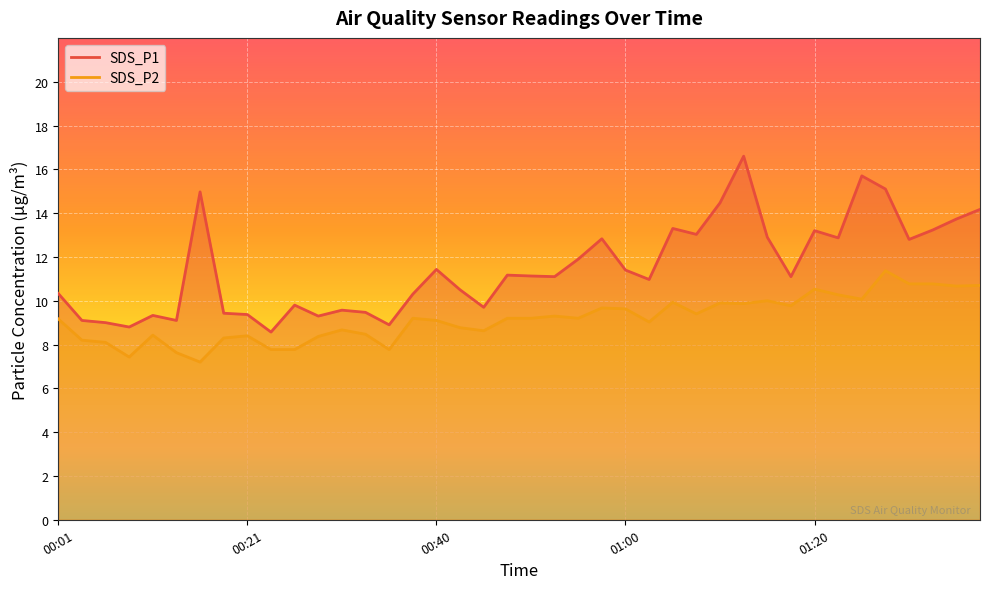

What is the sum of all SDS_P2 values?

366.6